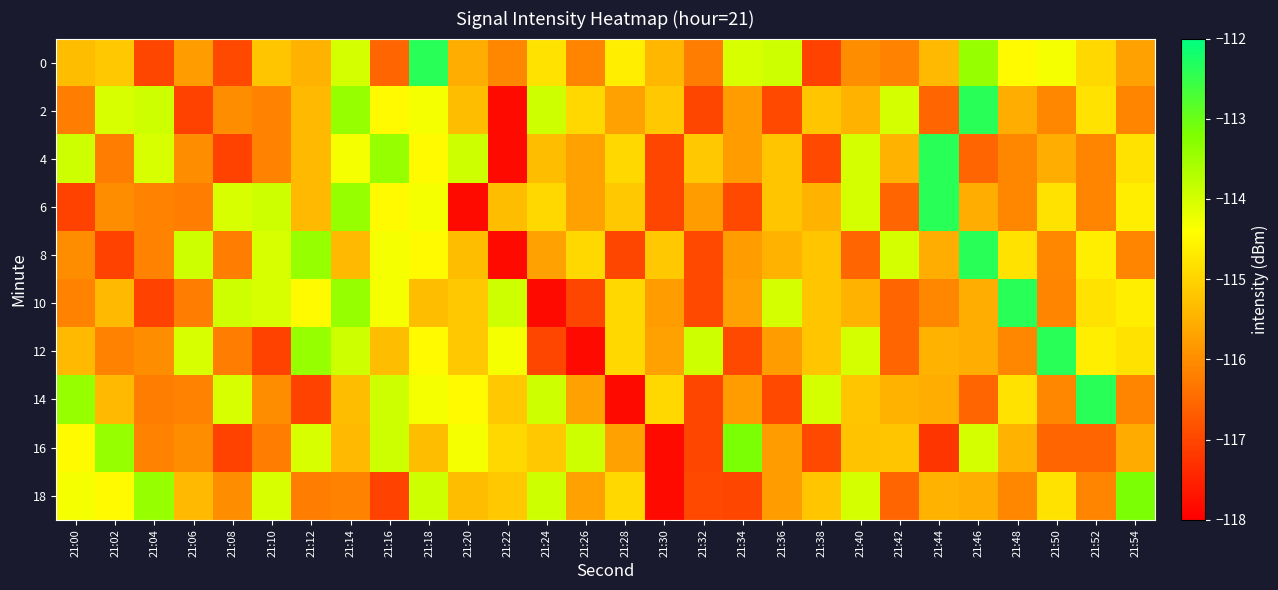

Reading right to left, list all the values displayed in this chart.

0: 21:54=-115.7	21:52=-114.9	21:50=-114.3	21:48=-114.5	21:46=-113.4	21:44=-115.4	21:42=-116.2	21:40=-116.0	21:38=-117.1	21:36=-113.9	21:34=-114.0	21:32=-116.2	21:30=-115.4	21:28=-114.6	21:26=-116.1	21:24=-114.8	21:22=-116.1	21:20=-115.6	21:18=-112.4	21:16=-116.6	21:14=-114.0	21:12=-115.5	21:10=-115.2	21:08=-117.0	21:06=-115.8	21:04=-117.0	21:02=-115.2	21:00=-115.3
2: 21:54=-116.1	21:52=-114.8	21:50=-116.1	21:48=-115.6	21:46=-112.4	21:44=-116.6	21:42=-114.0	21:40=-115.5	21:38=-115.2	21:36=-117.0	21:34=-115.8	21:32=-117.0	21:30=-115.2	21:28=-115.7	21:26=-114.9	21:24=-113.9	21:22=-117.8	21:20=-115.3	21:18=-114.3	21:16=-114.5	21:14=-113.4	21:12=-115.4	21:10=-116.2	21:08=-116.0	21:06=-117.1	21:04=-113.9	21:02=-114.0	21:00=-116.2
4: 21:54=-114.8	21:52=-116.1	21:50=-115.6	21:48=-116.1	21:46=-116.6	21:44=-112.4	21:42=-115.5	21:40=-114.0	21:38=-117.0	21:36=-115.2	21:34=-115.8	21:32=-115.2	21:30=-117.0	21:28=-114.9	21:26=-115.7	21:24=-115.3	21:22=-117.8	21:20=-113.9	21:18=-114.5	21:16=-113.4	21:14=-114.3	21:12=-115.4	21:10=-116.2	21:08=-117.1	21:06=-116.0	21:04=-114.0	21:02=-116.2	21:00=-113.9
6: 21:54=-114.6	21:52=-116.1	21:50=-114.8	21:48=-116.1	21:46=-115.6	21:44=-112.4	21:42=-116.6	21:40=-114.0	21:38=-115.5	21:36=-115.2	21:34=-117.0	21:32=-115.8	21:30=-117.0	21:28=-115.2	21:26=-115.7	21:24=-114.9	21:22=-115.3	21:20=-117.8	21:18=-114.3	21:16=-114.5	21:14=-113.4	21:12=-115.4	21:10=-113.9	21:08=-114.0	21:06=-116.2	21:04=-116.2	21:02=-116.0	21:00=-117.1
8: 21:54=-116.1	21:52=-114.6	21:50=-116.1	21:48=-114.8	21:46=-112.4	21:44=-115.6	21:42=-114.0	21:40=-116.6	21:38=-115.2	21:36=-115.5	21:34=-115.8	21:32=-117.0	21:30=-115.2	21:28=-117.0	21:26=-114.9	21:24=-115.7	21:22=-117.8	21:20=-115.3	21:18=-114.5	21:16=-114.3	21:14=-115.4	21:12=-113.4	21:10=-114.0	21:08=-116.2	21:06=-113.9	21:04=-116.2	21:02=-117.1	21:00=-116.0
10: 21:54=-114.6	21:52=-114.8	21:50=-116.1	21:48=-112.4	21:46=-115.6	21:44=-116.1	21:42=-116.6	21:40=-115.5	21:38=-115.2	21:36=-114.0	21:34=-115.7	21:32=-117.0	21:30=-115.8	21:28=-114.9	21:26=-117.0	21:24=-117.8	21:22=-113.9	21:20=-115.2	21:18=-115.3	21:16=-114.3	21:14=-113.4	21:12=-114.5	21:10=-114.0	21:08=-113.9	21:06=-116.2	21:04=-117.1	21:02=-115.4	21:00=-116.2
12: 21:54=-114.8	21:52=-114.6	21:50=-112.4	21:48=-116.1	21:46=-115.6	21:44=-115.5	21:42=-116.6	21:40=-114.0	21:38=-115.2	21:36=-115.8	21:34=-117.0	21:32=-113.9	21:30=-115.7	21:28=-114.9	21:26=-117.8	21:24=-117.0	21:22=-114.3	21:20=-115.2	21:18=-114.5	21:16=-115.3	21:14=-113.9	21:12=-113.4	21:10=-117.1	21:08=-116.2	21:06=-114.0	21:04=-116.0	21:02=-116.2	21:00=-115.4
14: 21:54=-116.1	21:52=-112.4	21:50=-116.1	21:48=-114.8	21:46=-116.6	21:44=-115.6	21:42=-115.5	21:40=-115.2	21:38=-114.0	21:36=-117.0	21:34=-115.8	21:32=-117.0	21:30=-114.9	21:28=-117.8	21:26=-115.7	21:24=-113.9	21:22=-115.2	21:20=-114.5	21:18=-114.3	21:16=-113.9	21:14=-115.3	21:12=-117.1	21:10=-116.0	21:08=-114.0	21:06=-116.2	21:04=-116.2	21:02=-115.4	21:00=-113.4
16: 21:54=-115.6	21:52=-116.6	21:50=-116.6	21:48=-115.5	21:46=-114.0	21:44=-117.2	21:42=-115.2	21:40=-115.2	21:38=-117.0	21:36=-115.8	21:34=-113.2	21:32=-117.0	21:30=-117.8	21:28=-115.7	21:26=-113.9	21:24=-115.2	21:22=-114.9	21:20=-114.3	21:18=-115.3	21:16=-113.9	21:14=-115.4	21:12=-114.0	21:10=-116.2	21:08=-117.1	21:06=-116.0	21:04=-116.2	21:02=-113.4	21:00=-114.5
18: 21:54=-113.2	21:52=-116.1	21:50=-114.8	21:48=-116.1	21:46=-115.6	21:44=-115.5	21:42=-116.6	21:40=-114.0	21:38=-115.2	21:36=-115.8	21:34=-117.0	21:32=-117.0	21:30=-117.8	21:28=-114.9	21:26=-115.7	21:24=-113.9	21:22=-115.2	21:20=-115.3	21:18=-113.9	21:16=-117.1	21:14=-116.2	21:12=-116.2	21:10=-114.0	21:08=-116.0	21:06=-115.4	21:04=-113.4	21:02=-114.5	21:00=-114.3